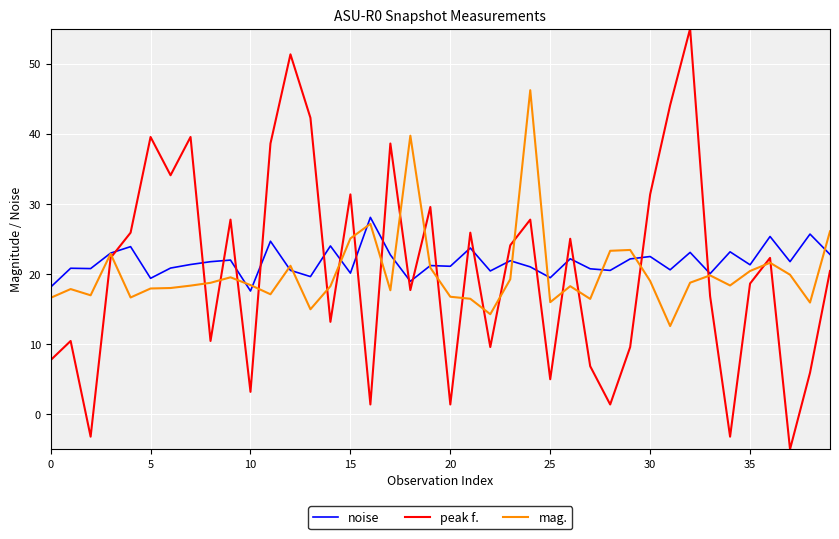

List the series in order of their overall mean, lowest first.

mag., peak f., noise